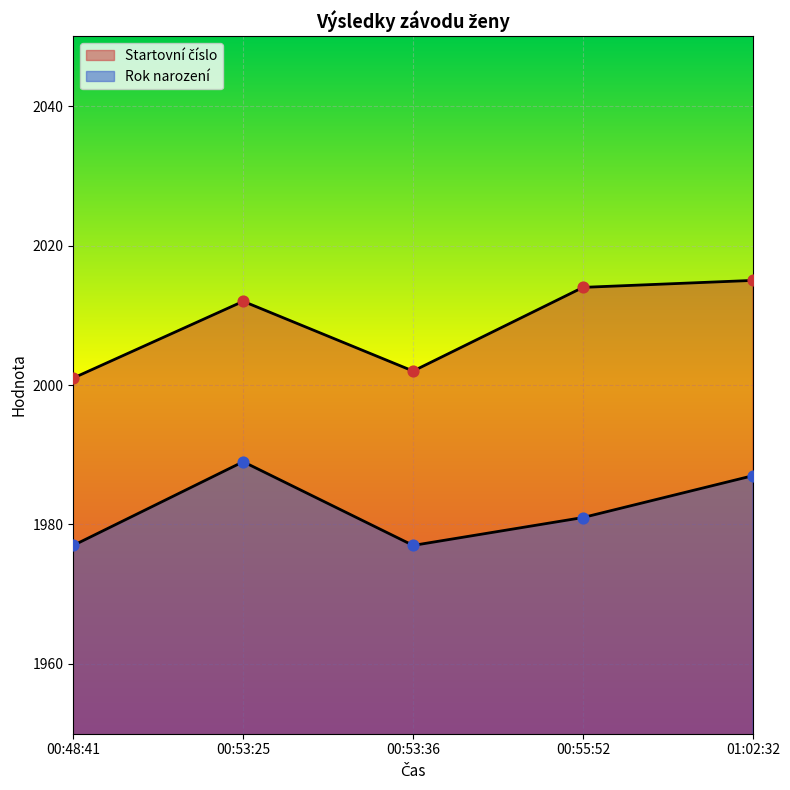

What is the total value across all series at 00:55:52?

3995